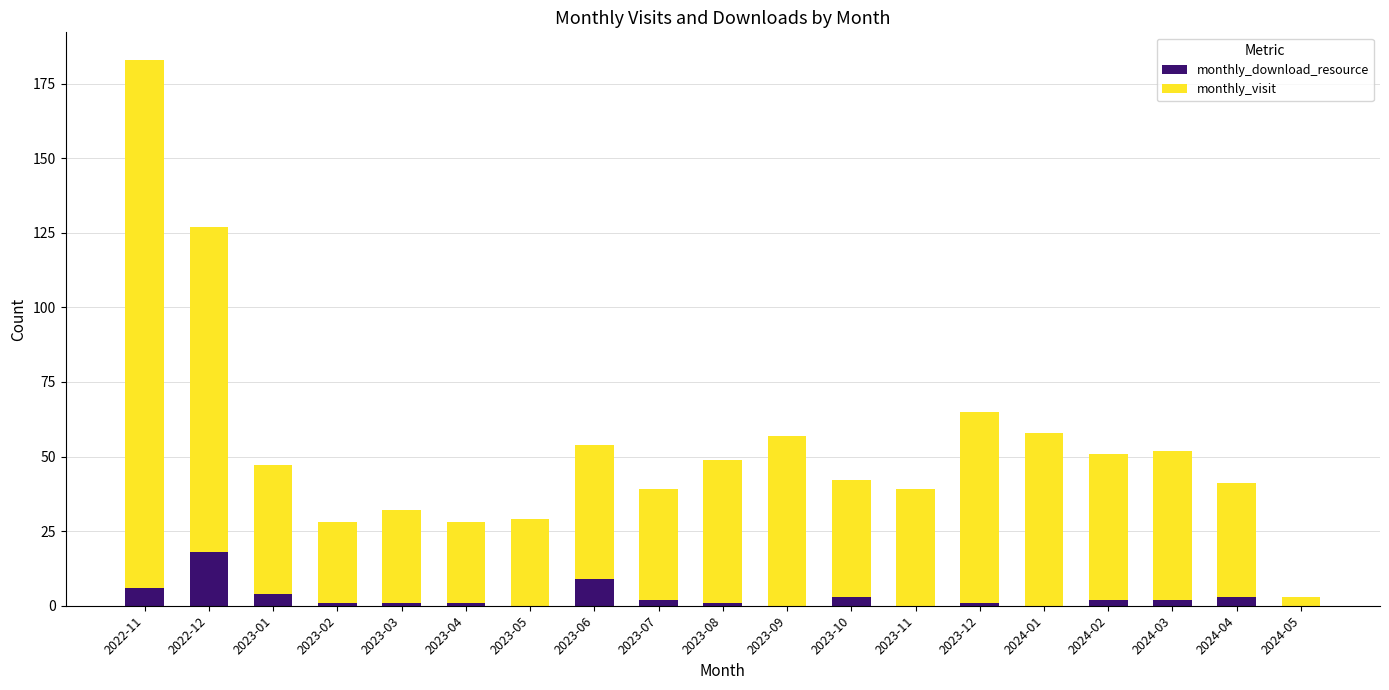

Does the chart contain stacked bars?

Yes